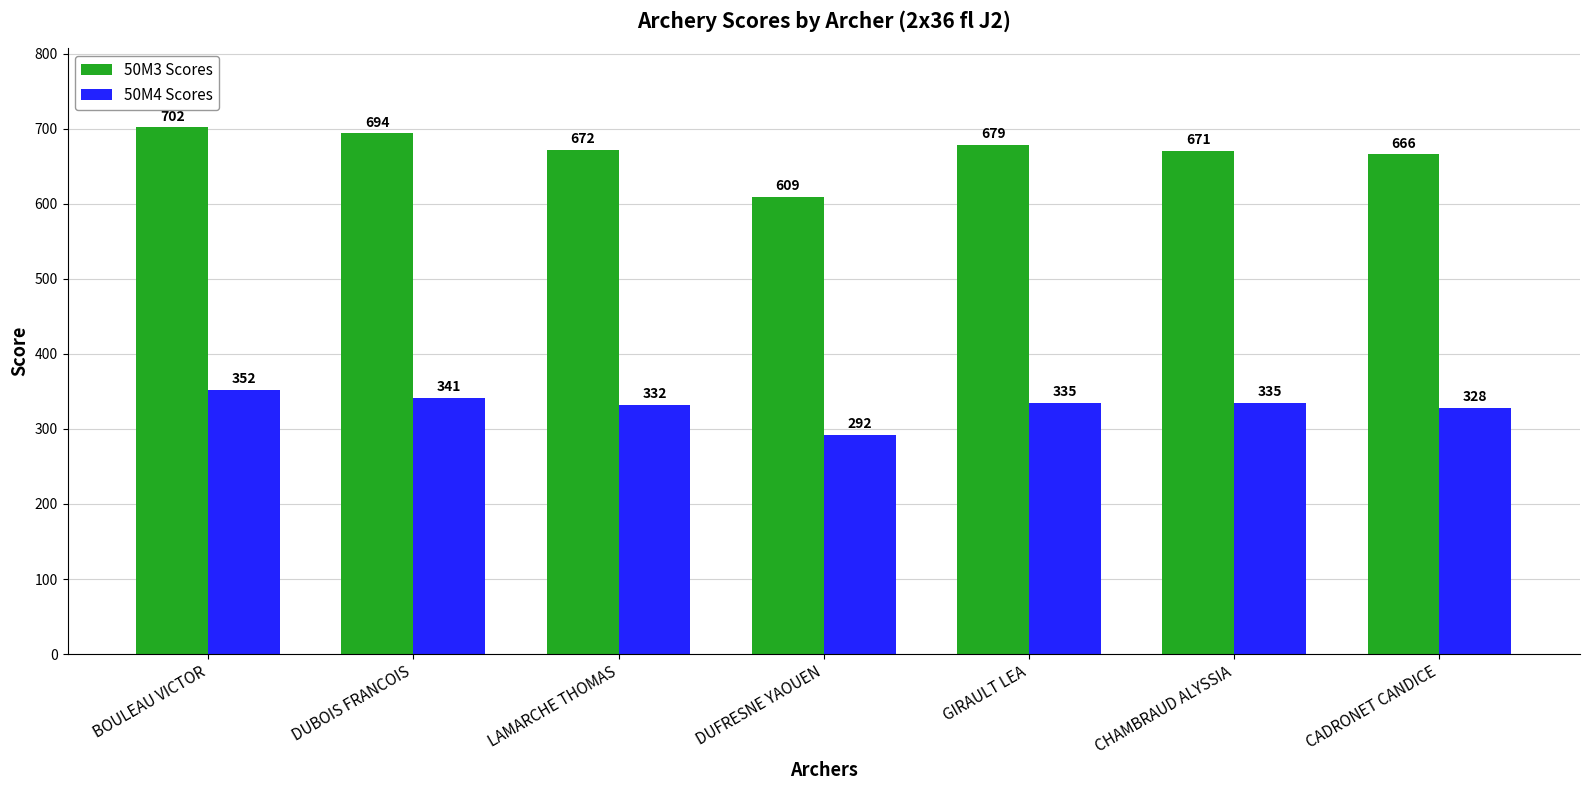

How many values in the 50M4 Scores series are below 335?

3